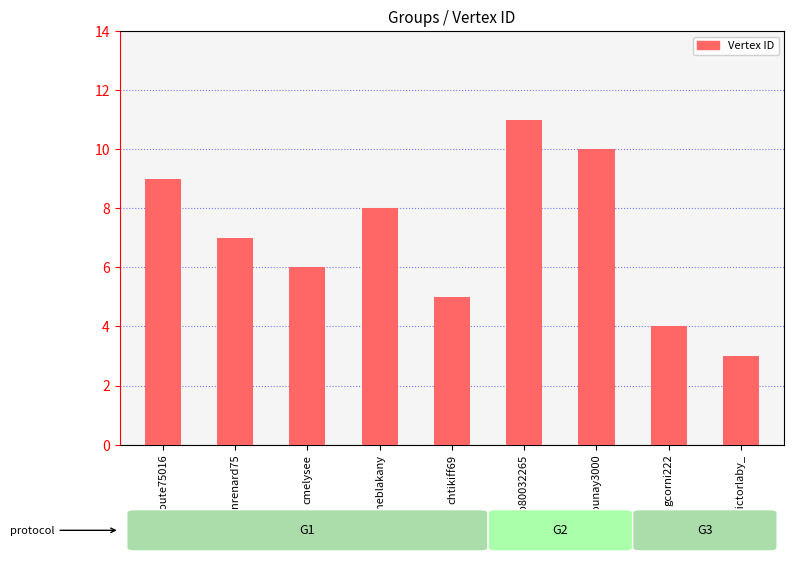

What is the value of the 8th bar from the left?

4